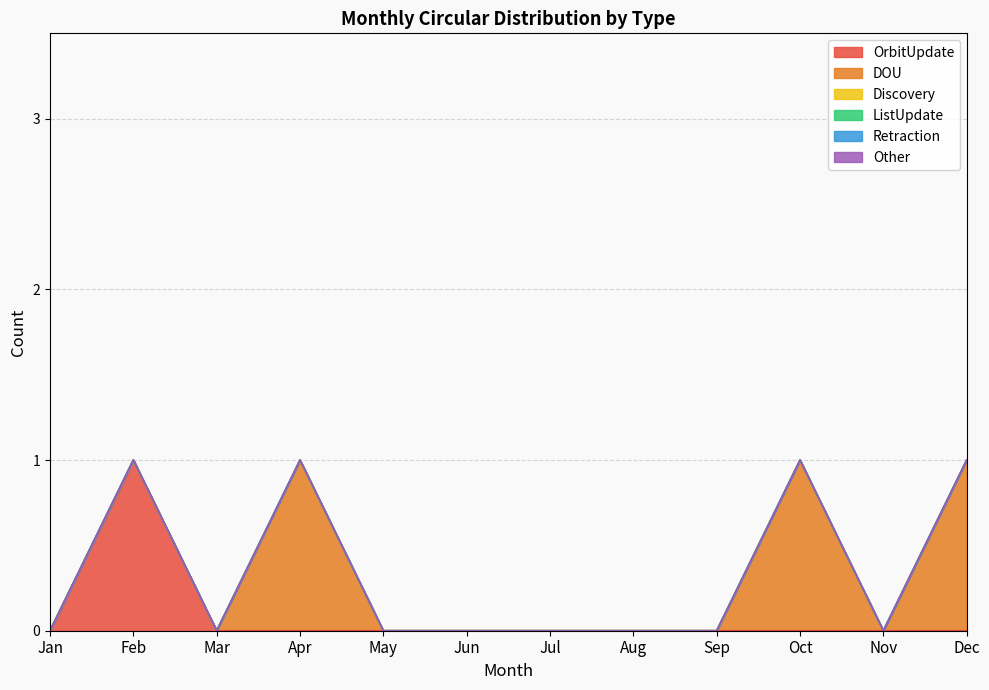

True or false: DOU has more than 0 interior local peaks.

True